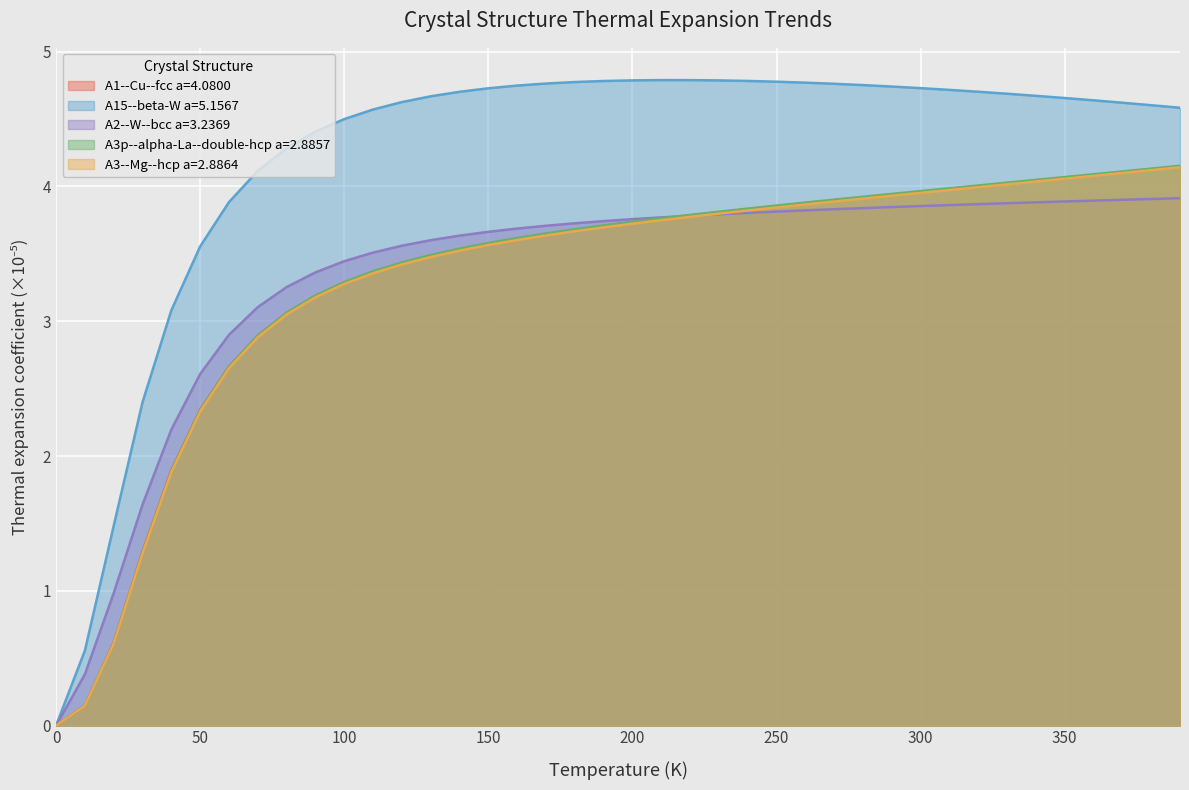

The value of A1--Cu--fcc a=4.0800 at 350 is 4.1. True or false?

True